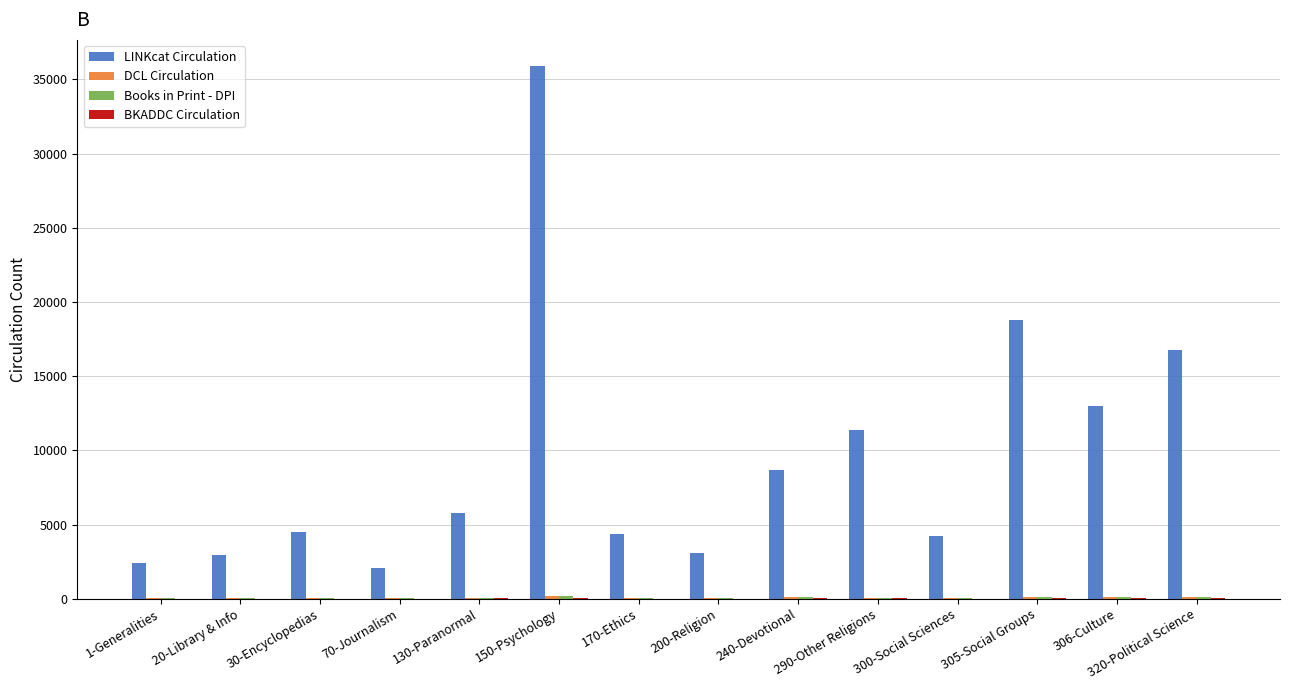

What is the spread (max minus min) of values at 70-Journalism?

2062